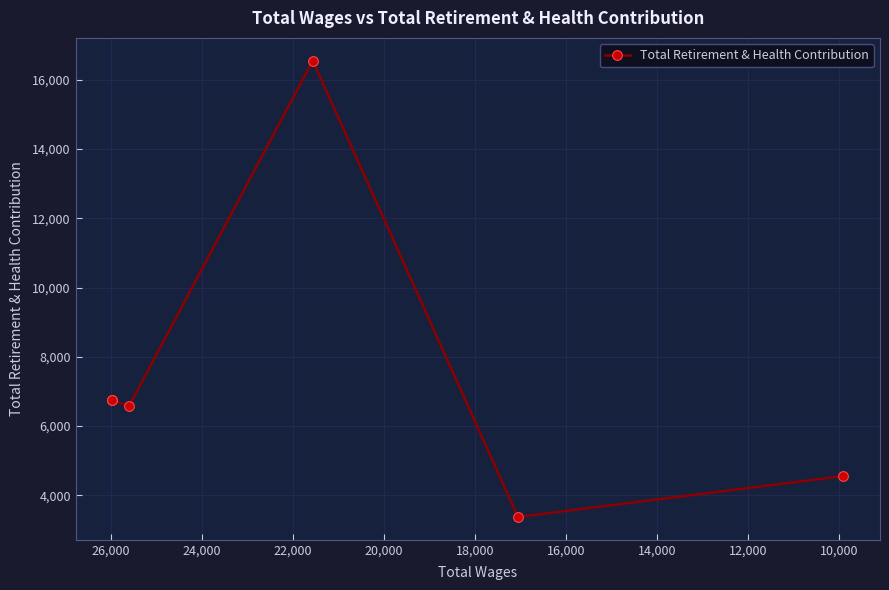

Does the chart have visible grid lines?

Yes